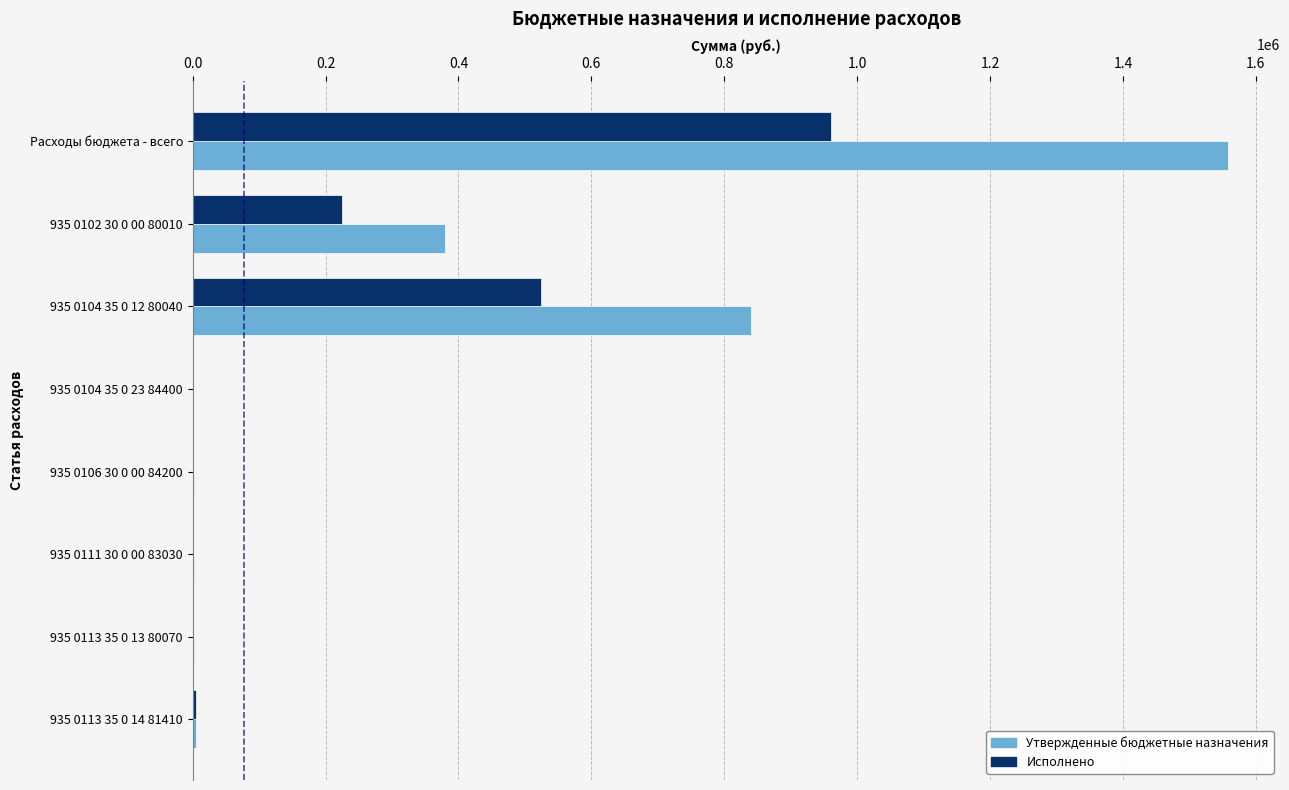

What is the sum of the Исполнено values at 935 0104 35 0 12 80040 and 935 0102 30 0 00 80010?

748931.7